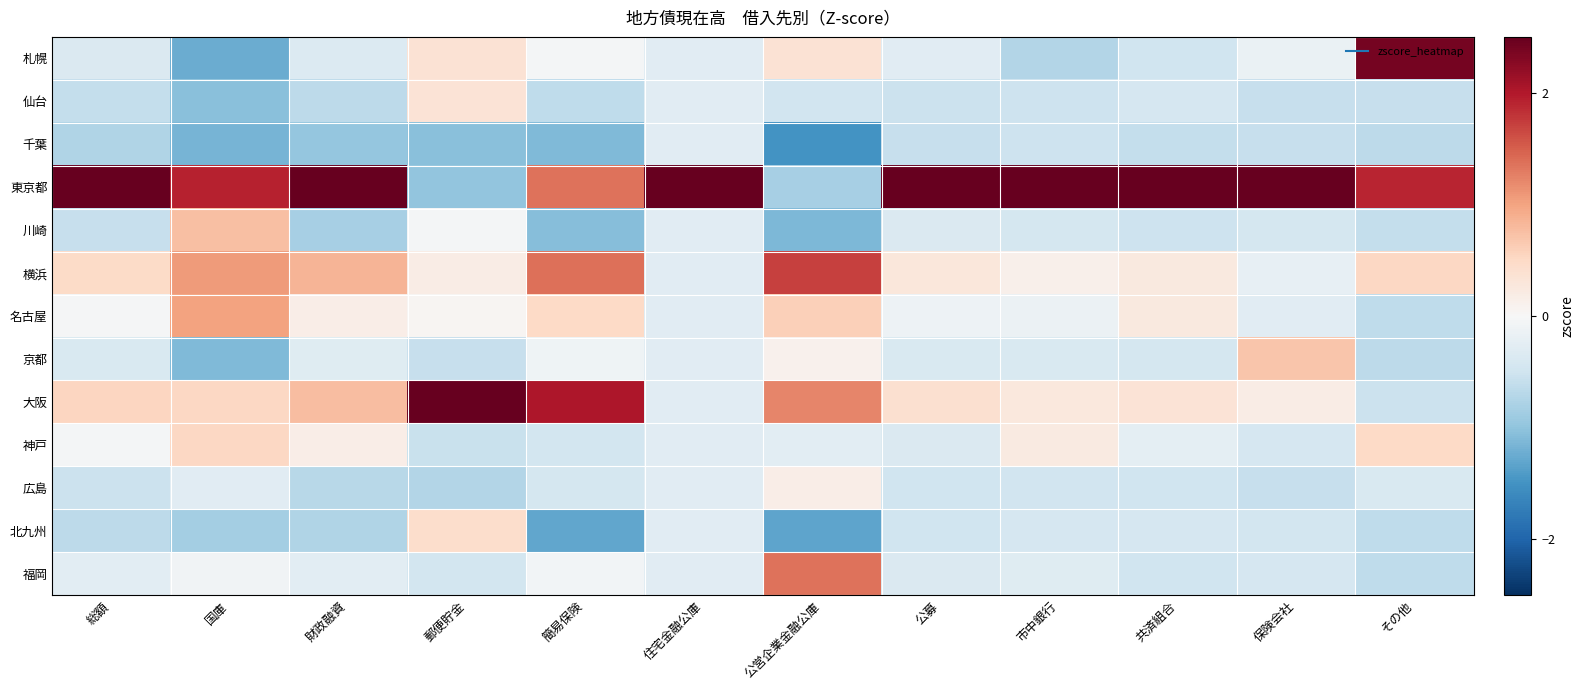

How many distinct data groups are displayed?

13